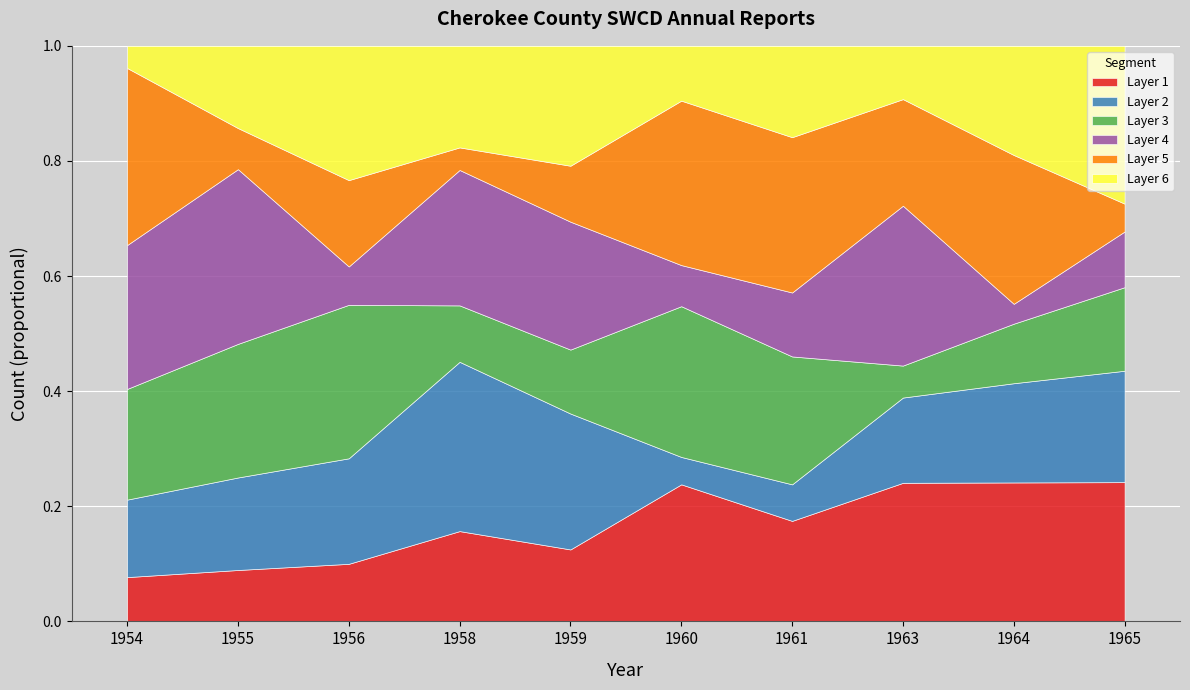

True or false: featured and public intersect in this chart.

False